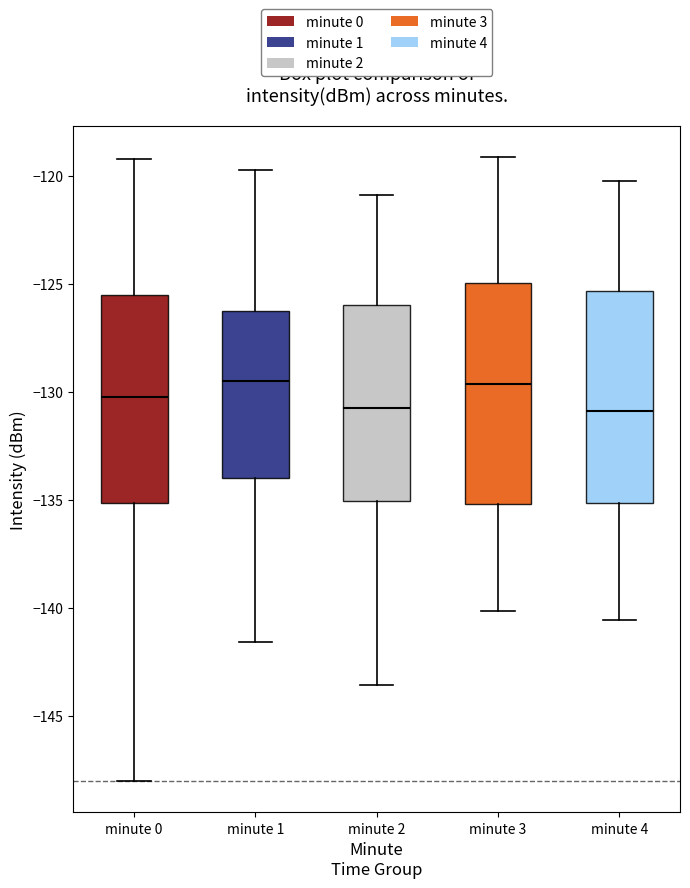

Reading left to right, read every box against the y-axis: the position of its median line, the range the box covers, and the ends of its whiskers. The values are not printed on the chart, so give them approximately, as read against the axis.

minute 0: median -130.5, box -135.0 to -125.5, whiskers -148.0 to -119.0
minute 1: median -129.5, box -134.0 to -126.5, whiskers -141.5 to -119.5
minute 2: median -130.5, box -135.0 to -126.0, whiskers -143.5 to -121.0
minute 3: median -129.5, box -135.0 to -125.0, whiskers -140.0 to -119.0
minute 4: median -131.0, box -135.0 to -125.5, whiskers -140.5 to -120.0